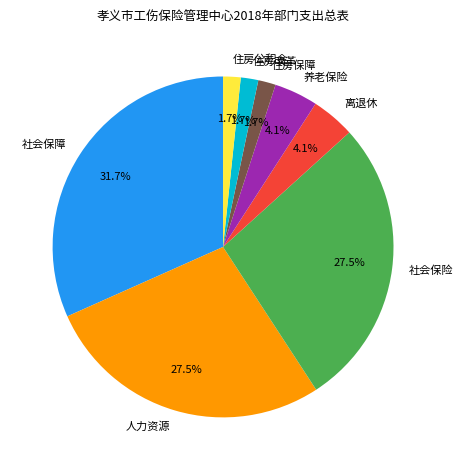

To the nearest percent, what portion does 住房公积金 represent?

2%